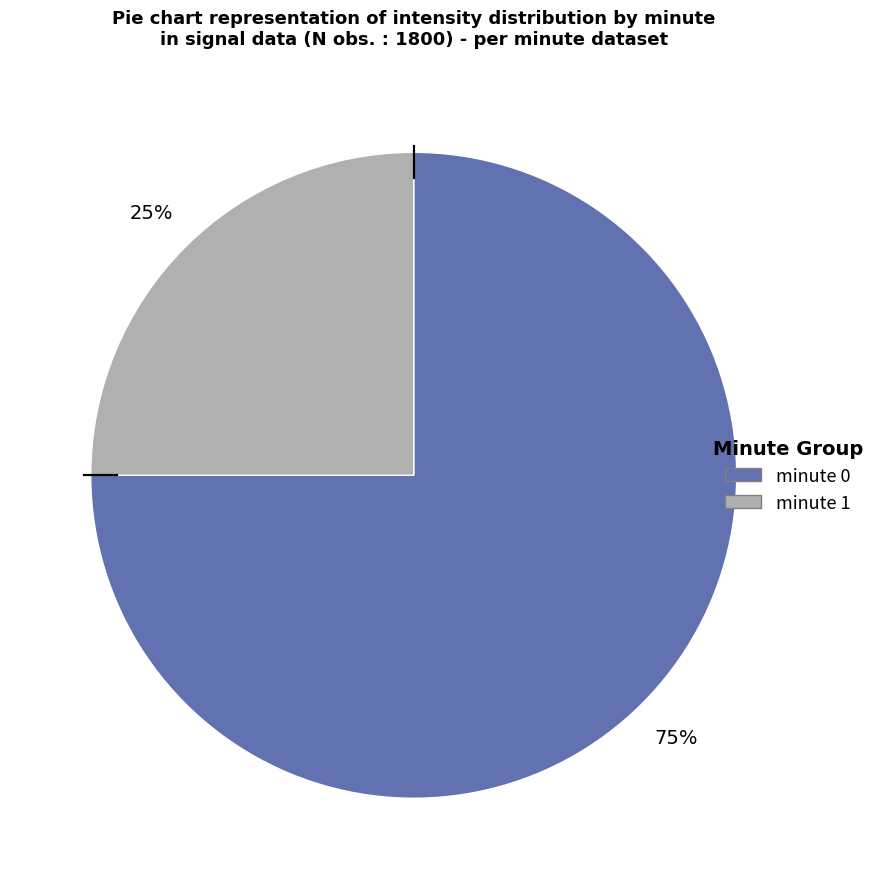

What percentage is the minute 0 slice, to the nearest percent?

75%